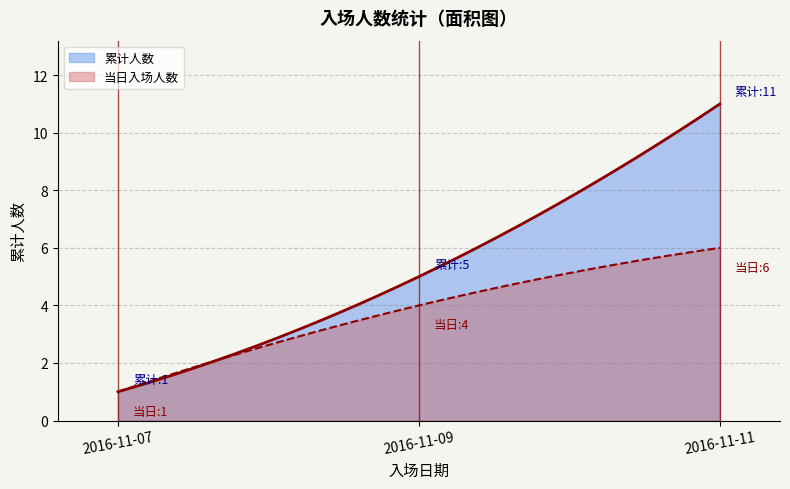

Which series has the largest range (max minus min)?

累计人数